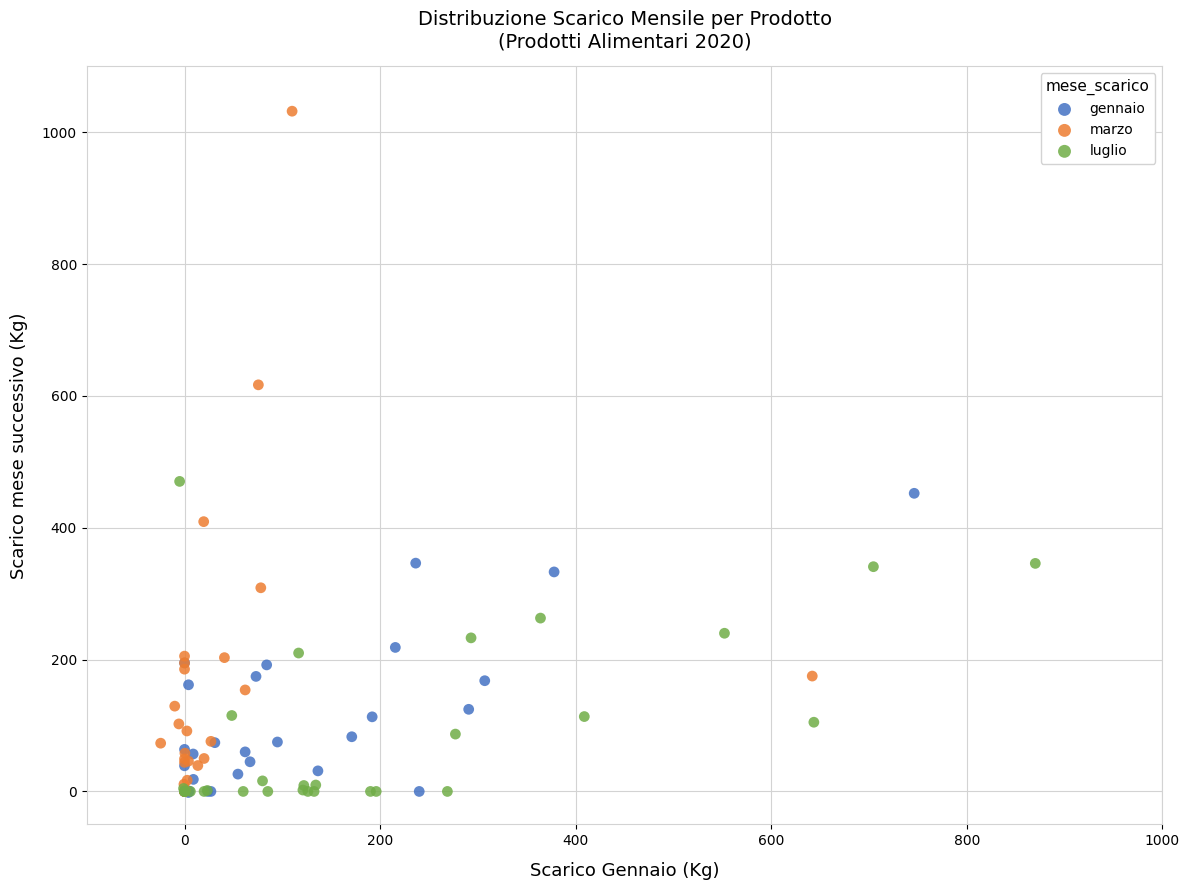

Which series has the largest Y range (max minus min)?

marzo